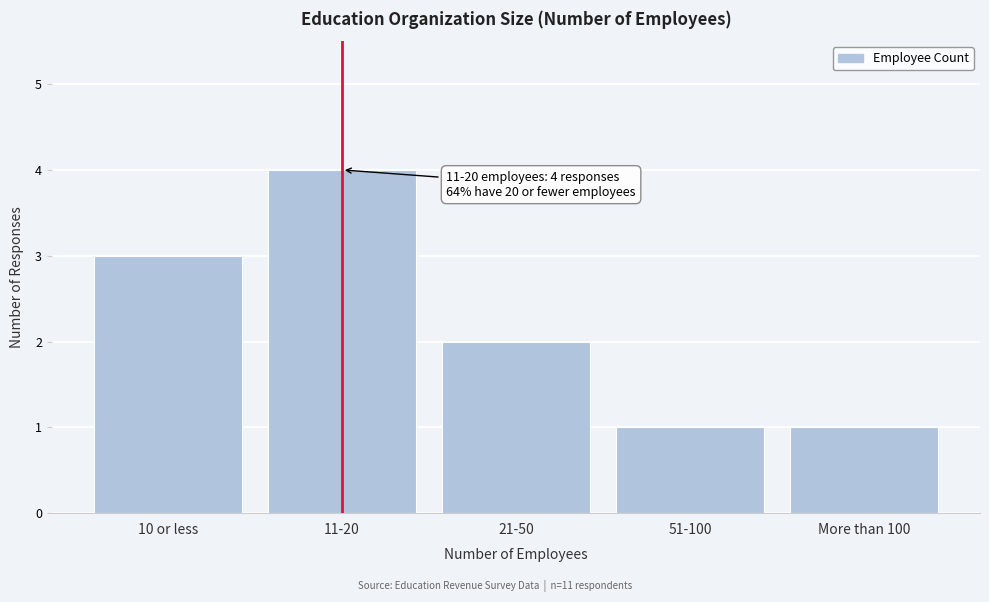

Reading left to right, transcribe all the data shown in this chart.

3	4	2	1	1